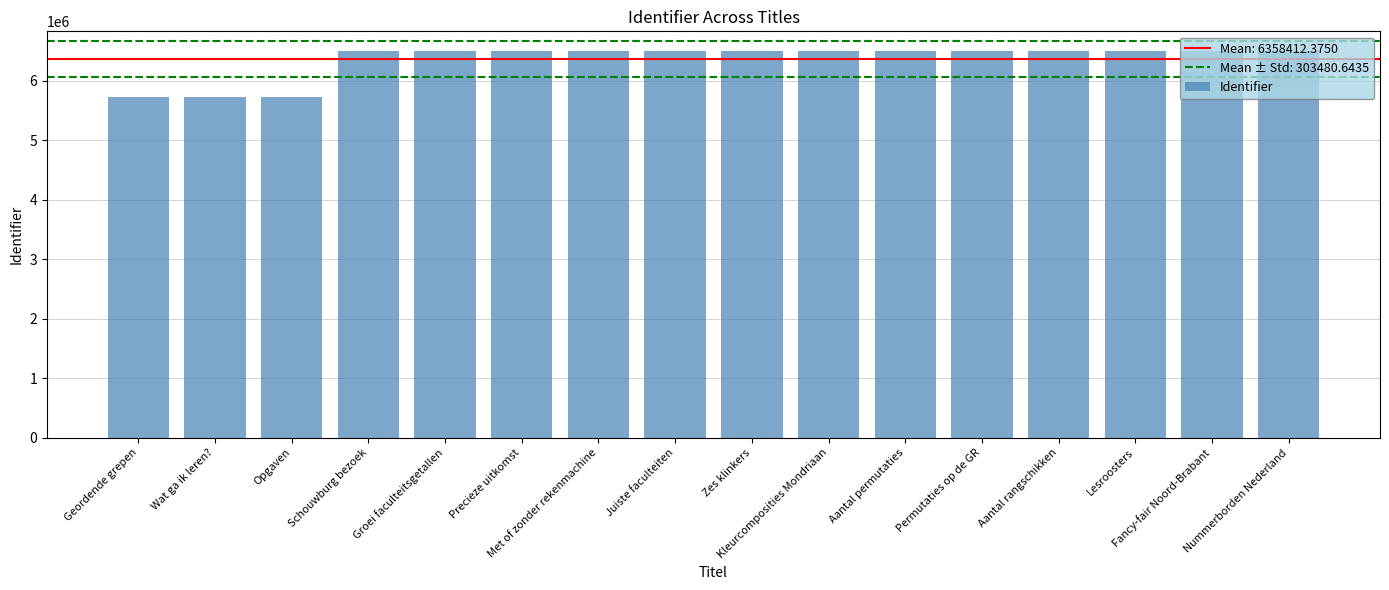

What is the maximum value shown in the chart?

6504893